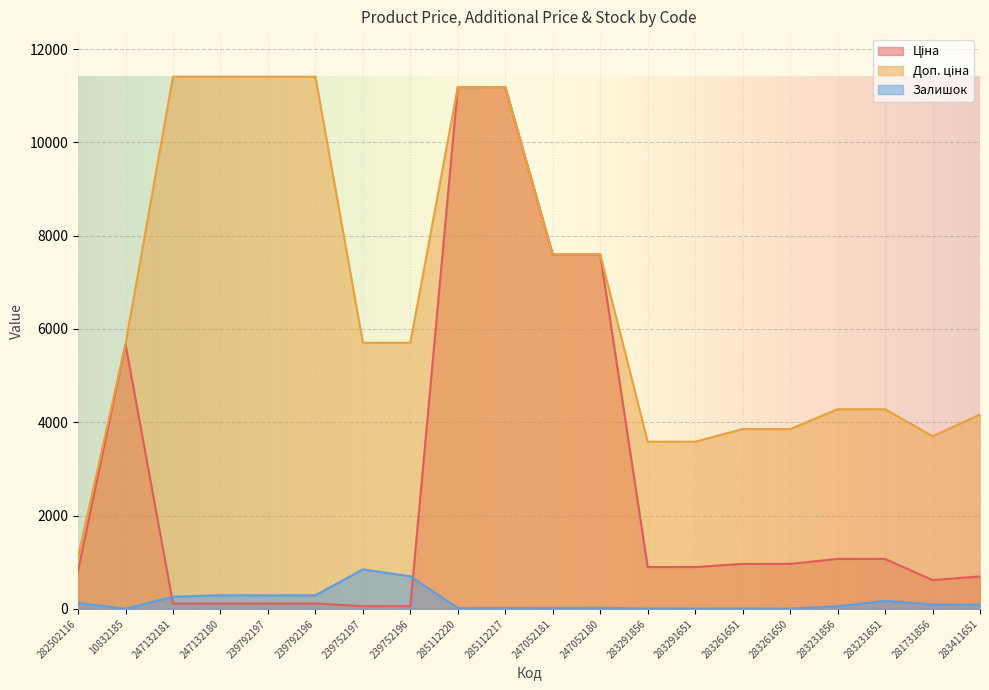

What are all the series names shown in the legend?

Ціна, Доп. ціна, Залишок